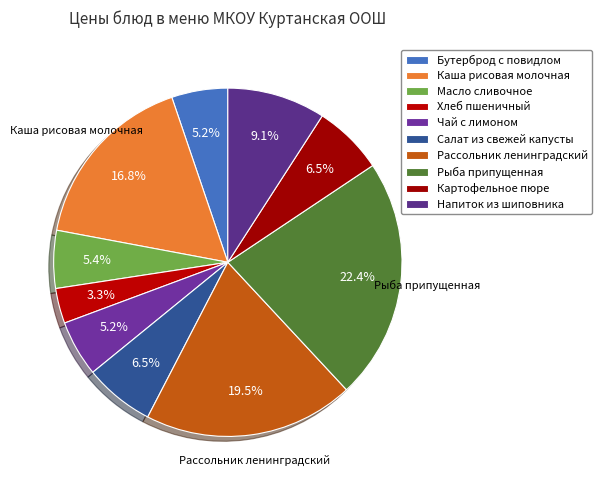

Between Хлеб пшеничный and Рассольник ленинградский, which is larger?

Рассольник ленинградский